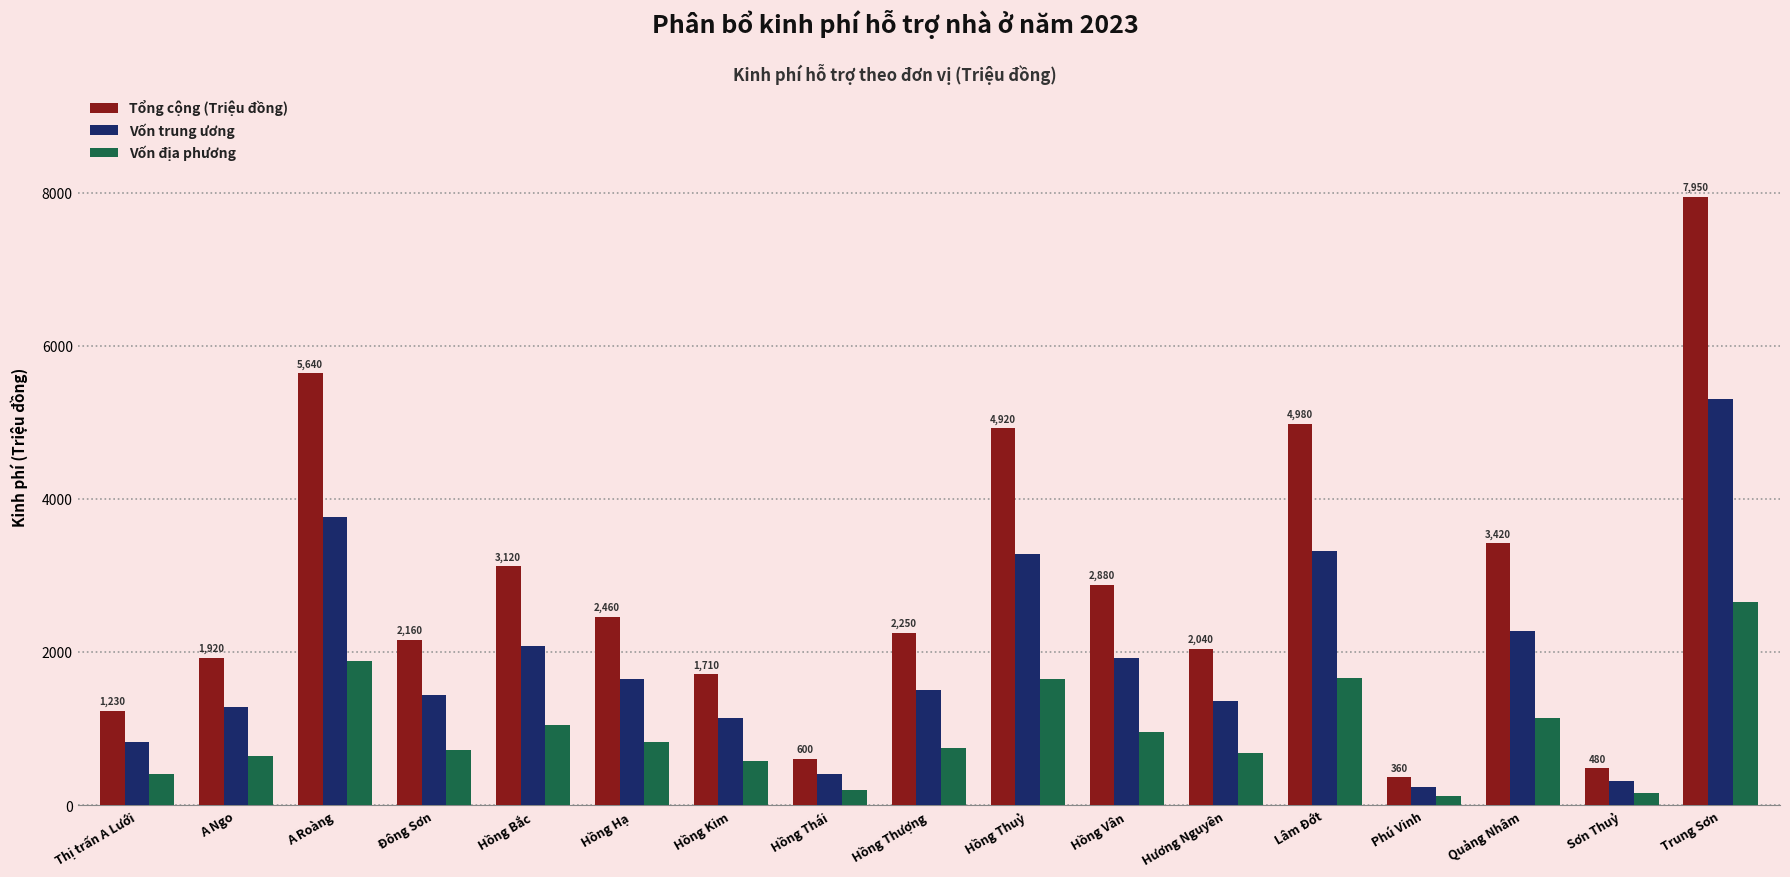

What is the total value across all series at Lâm Đớt?

9960